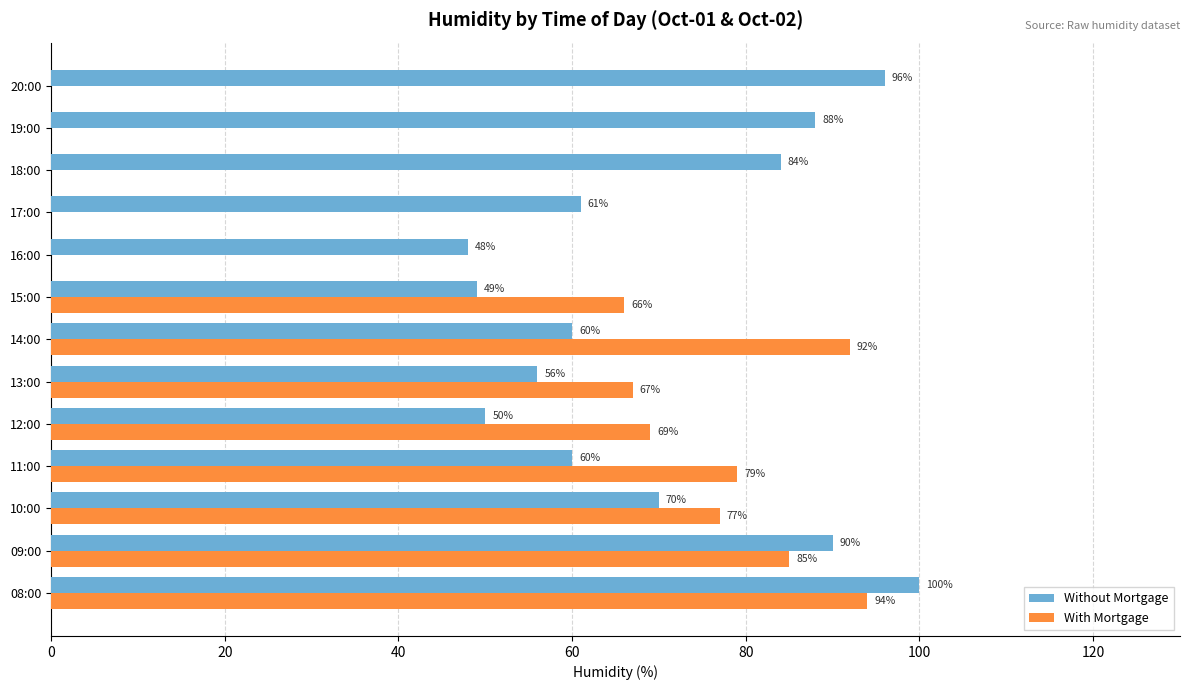

Where is With Mortgage nearest to the value 47?

15:00